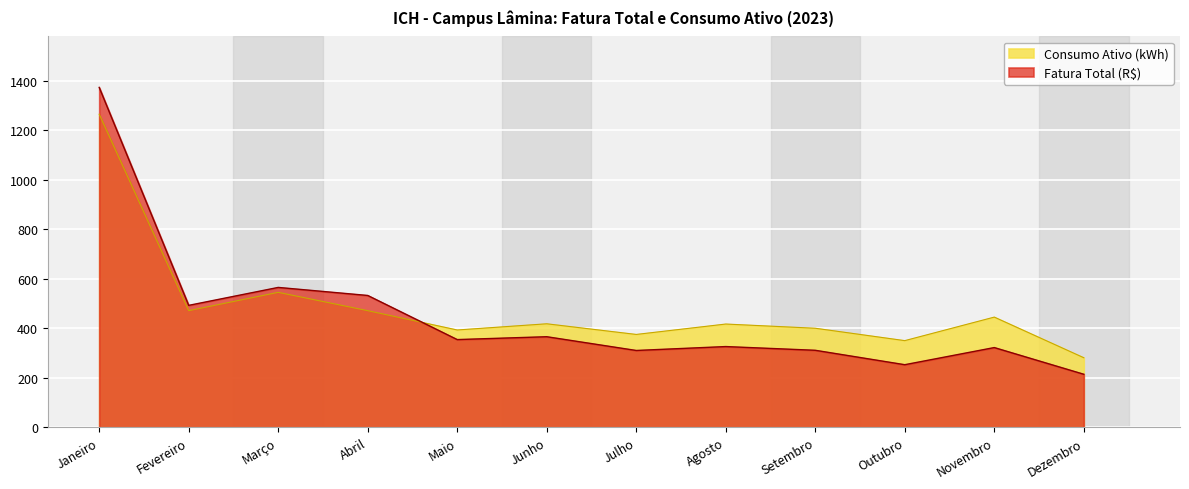

Reading left to right, transcribe all the data shown in this chart.

Fatura Total (R$): Janeiro=1372.3	Fevereiro=492.4	Março=564.8	Abril=532.4	Maio=354.2	Junho=365.8	Julho=310.3	Agosto=326.1	Setembro=311.0	Outubro=252.8	Novembro=322.0	Dezembro=214.3
Consumo Ativo (kWh): Janeiro=1264.0	Fevereiro=471.0	Março=545.0	Abril=471.0	Maio=393.0	Junho=418.0	Julho=375.0	Agosto=417.0	Setembro=400.0	Outubro=350.0	Novembro=445.0	Dezembro=281.0